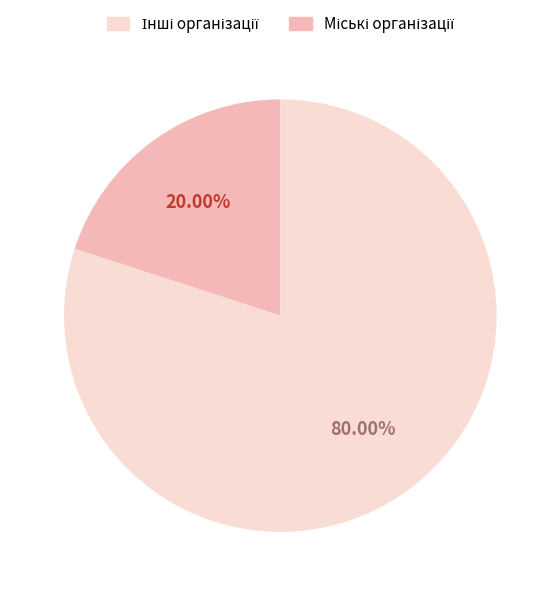

Does any single category account for the majority?

Yes